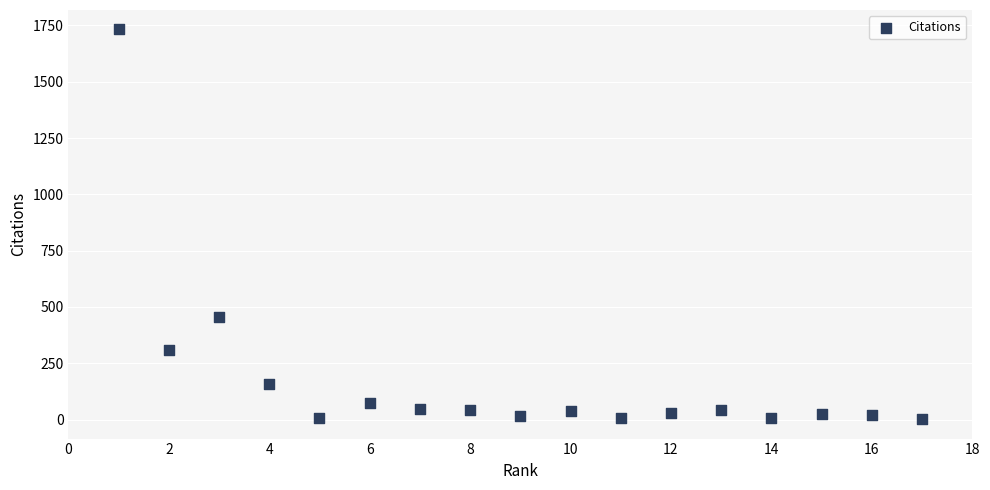

What is the range of Y values (max minus min)?

1730